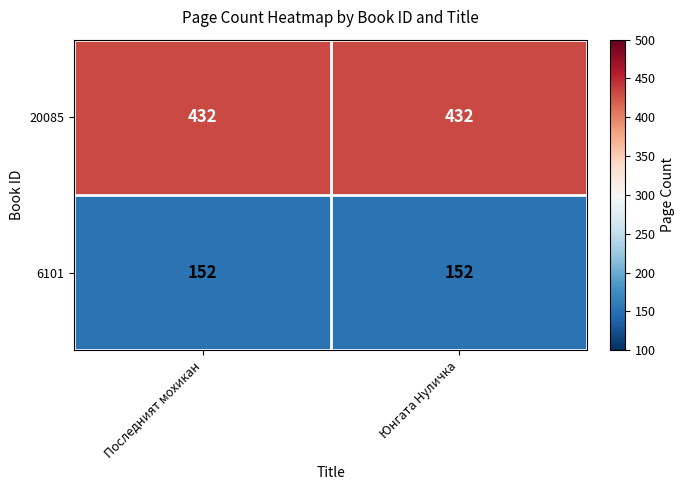

What is the greatest value displayed?

432